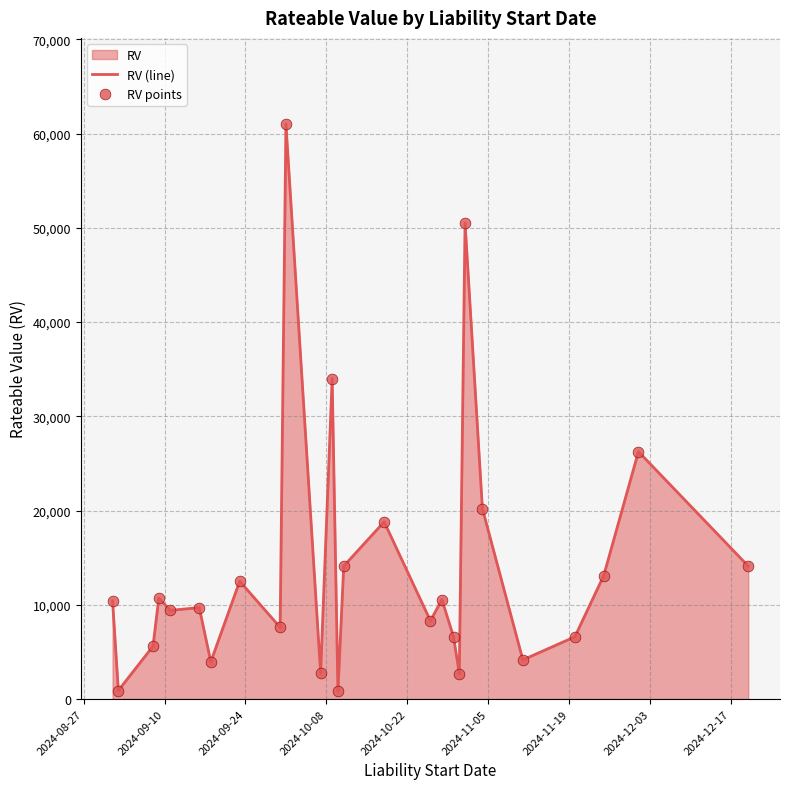

Which series has the largest total across all categories?

RV (line)